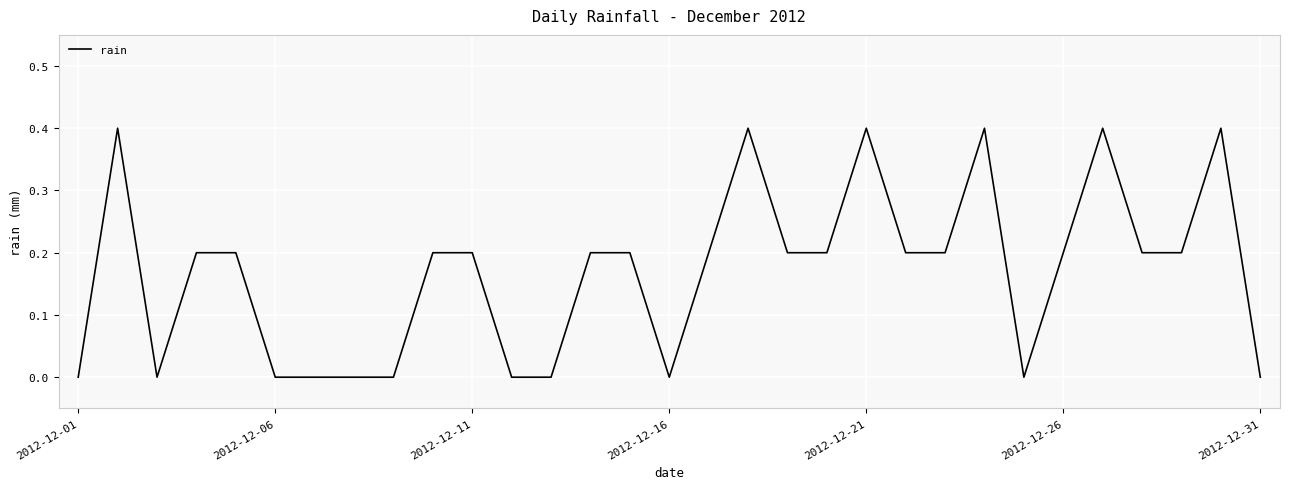

What is the greatest value displayed?

0.4